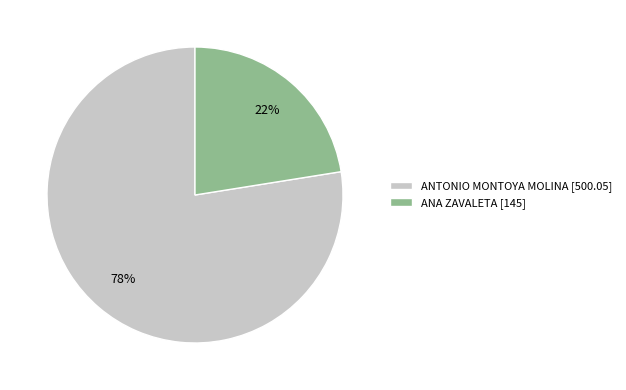

Between ANTONIO MONTOYA MOLINA [500.05] and ANA ZAVALETA [145], which is larger?

ANTONIO MONTOYA MOLINA [500.05]